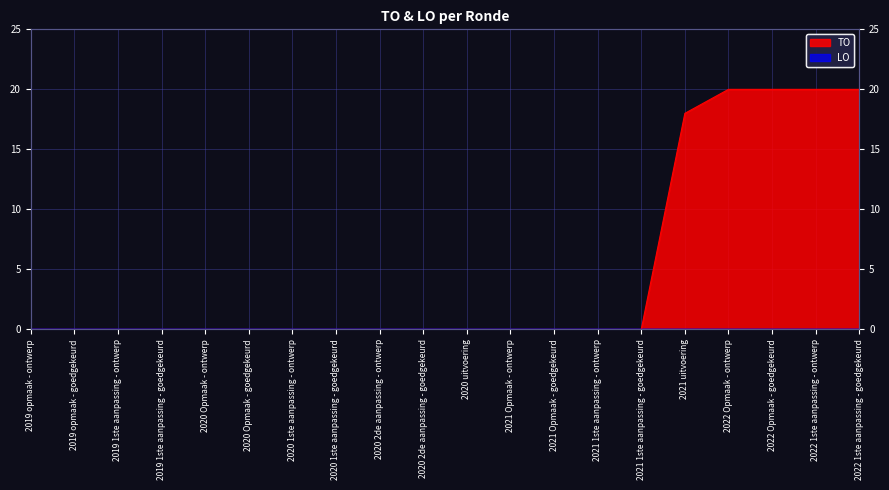

Where is the data nearest to the value 10?

2021 uitvoering